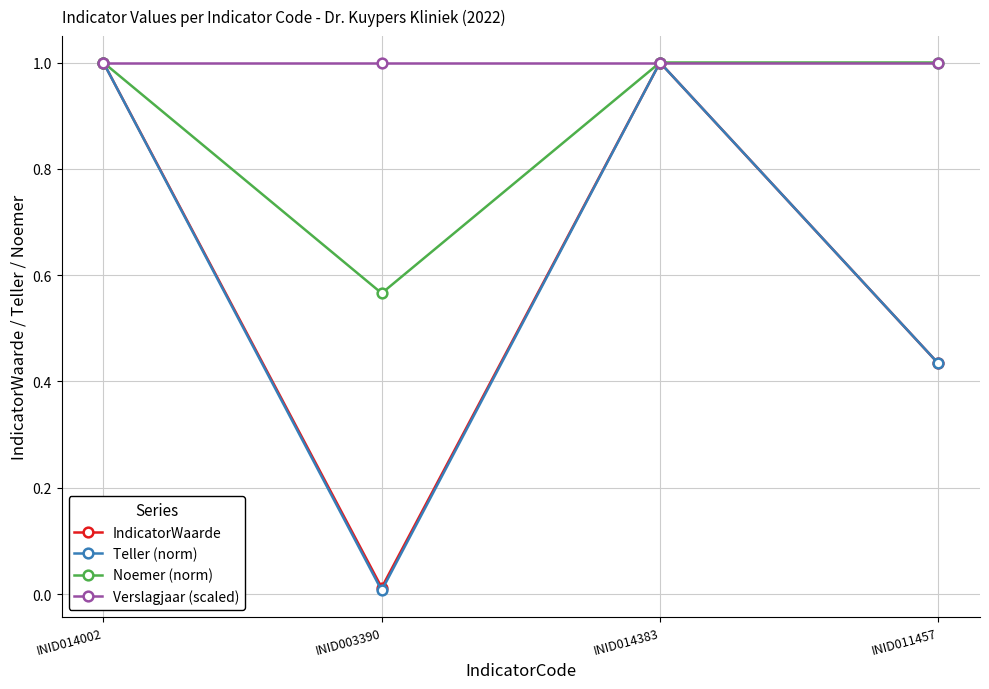

Which series changed the most between INID003390 and INID011457?

Noemer (norm)